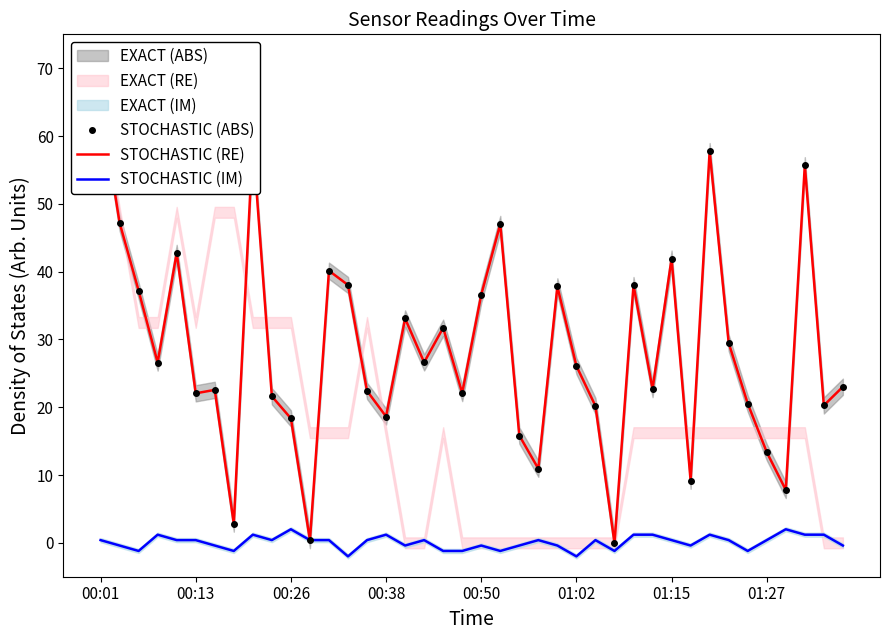

True or false: STOCHASTIC (RE) and STOCHASTIC (IM) cross at least once.

True